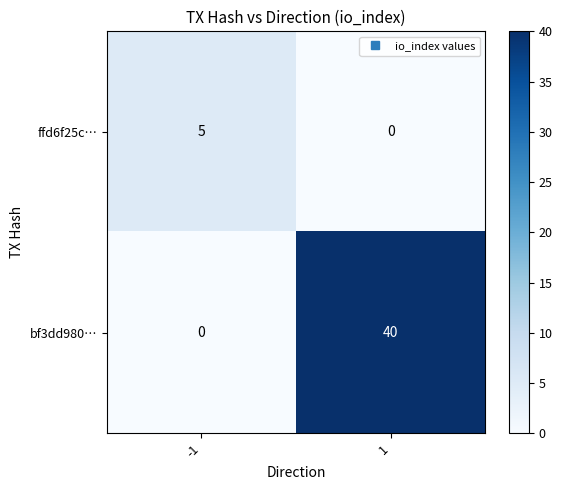

What is the spread (max minus min) of values at 1?

40